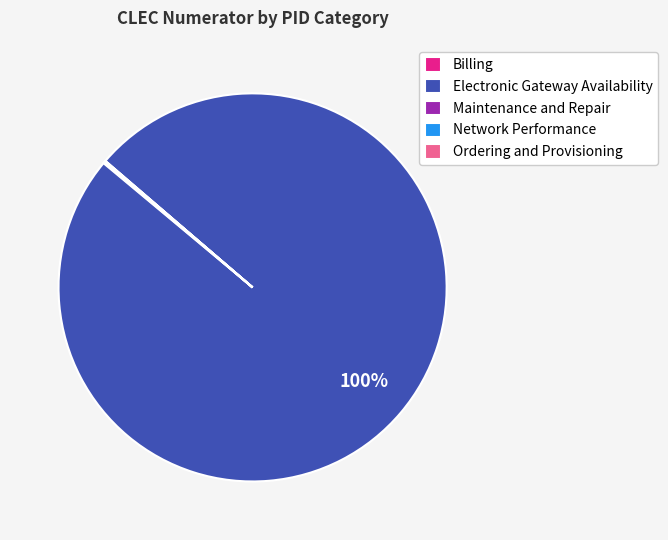

To the nearest percent, what is the difference between the largest and smallest slice percentages?

100%